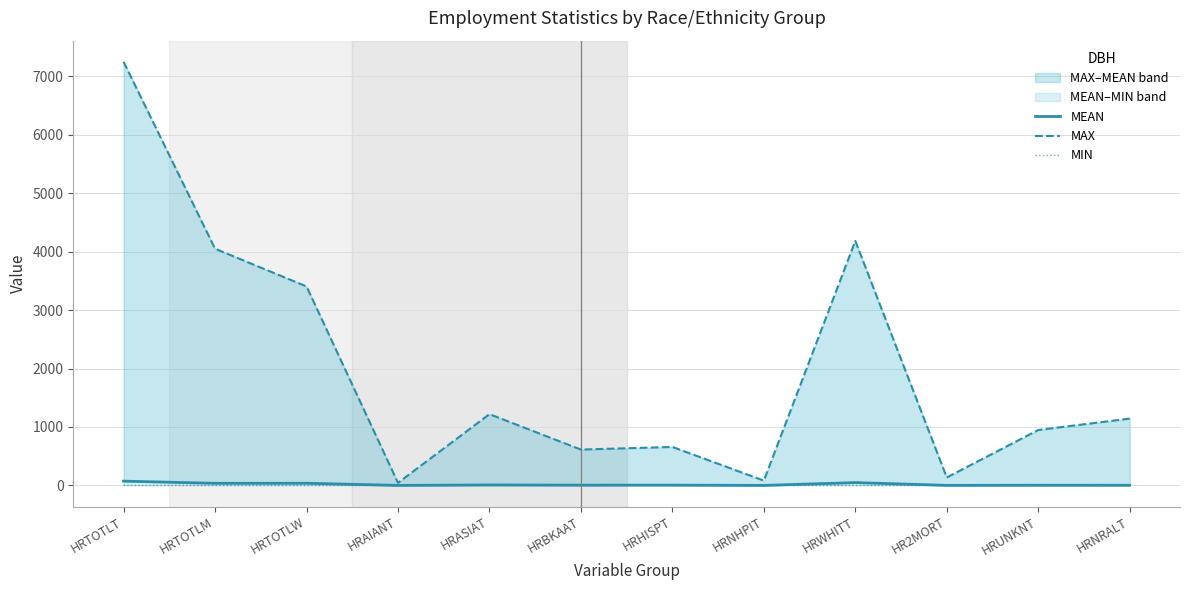

Reading right to left, transcribe all the data shown in this chart.

MEAN: HRNRALT=2.8	HRUNKNT=2.9	HR2MORT=1.1	HRWHITT=47.9	HRNHPIT=0.1	HRHISPT=5.0	HRBKAAT=4.7	HRASIAT=8.1	HRAIANT=0.3	HRTOTLW=37.0	HRTOTLM=35.9	HRTOTLT=72.9
MAX: HRNRALT=1143.0	HRUNKNT=948.0	HR2MORT=136.0	HRWHITT=4183.0	HRNHPIT=82.0	HRHISPT=658.0	HRBKAAT=613.0	HRASIAT=1219.0	HRAIANT=44.0	HRTOTLW=3404.0	HRTOTLM=4049.0	HRTOTLT=7246.0
MIN: HRNRALT=0.0	HRUNKNT=0.0	HR2MORT=0.0	HRWHITT=0.0	HRNHPIT=0.0	HRHISPT=0.0	HRBKAAT=0.0	HRASIAT=0.0	HRAIANT=0.0	HRTOTLW=0.0	HRTOTLM=0.0	HRTOTLT=1.0